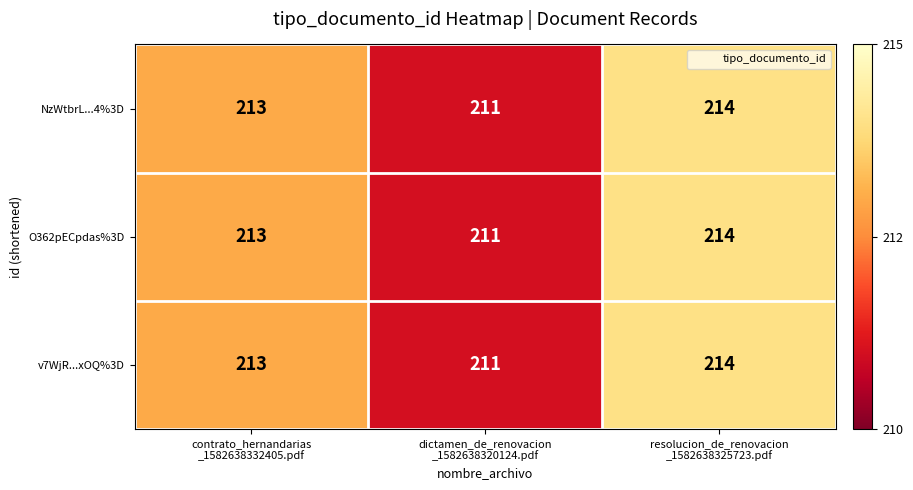

What is the minimum value for NzWtbrL...4%3D?

211